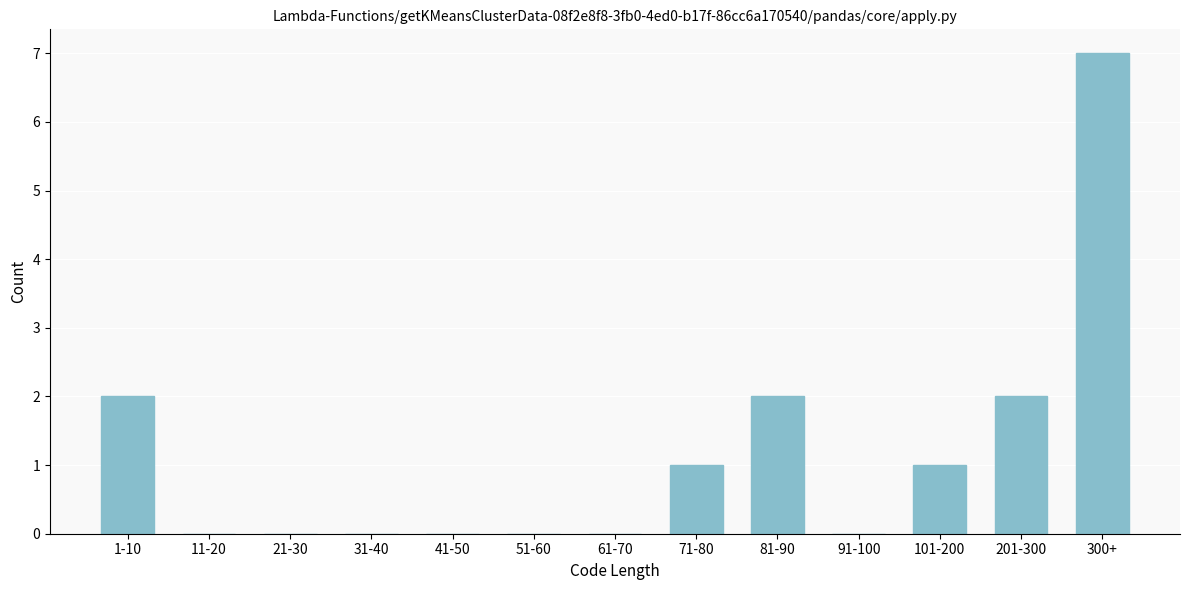

Reading right to left, extract all data points from this chart.

300+=7	201-300=2	101-200=1	91-100=0	81-90=2	71-80=1	61-70=0	51-60=0	41-50=0	31-40=0	21-30=0	11-20=0	1-10=2